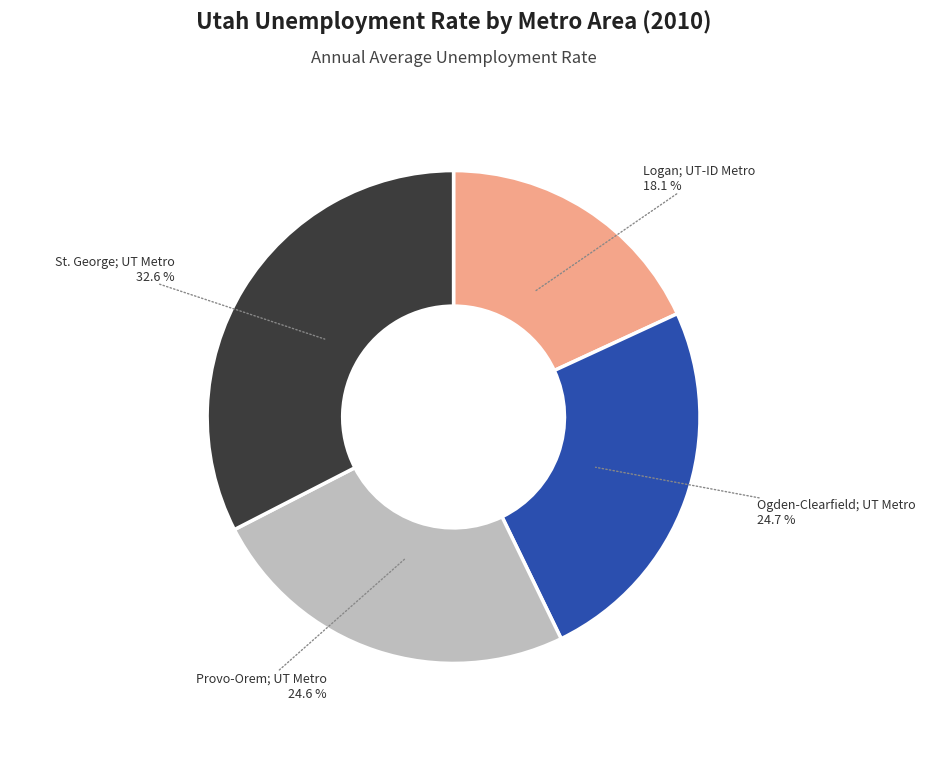

Approximately how many times larger is the value at Provo-Orem; UT Metro compared to Ogden-Clearfield; UT Metro?

1.0